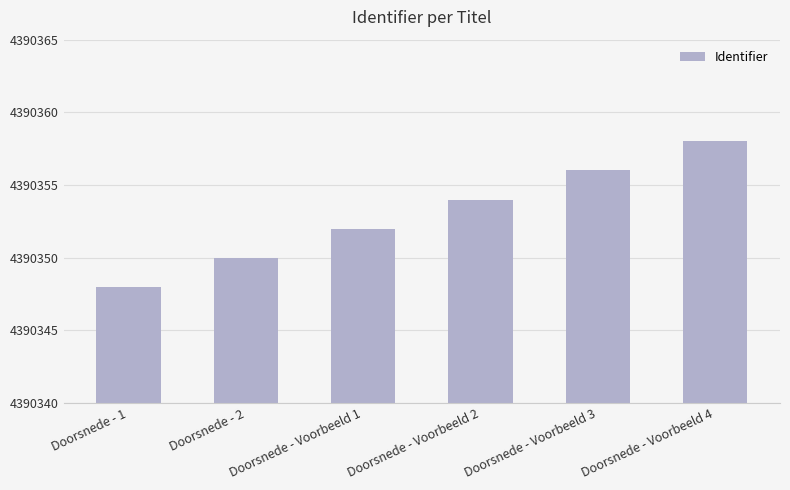

Rank the categories by value from highest to lowest.

Doorsnede - Voorbeeld 4, Doorsnede - Voorbeeld 3, Doorsnede - Voorbeeld 2, Doorsnede - Voorbeeld 1, Doorsnede - 2, Doorsnede - 1